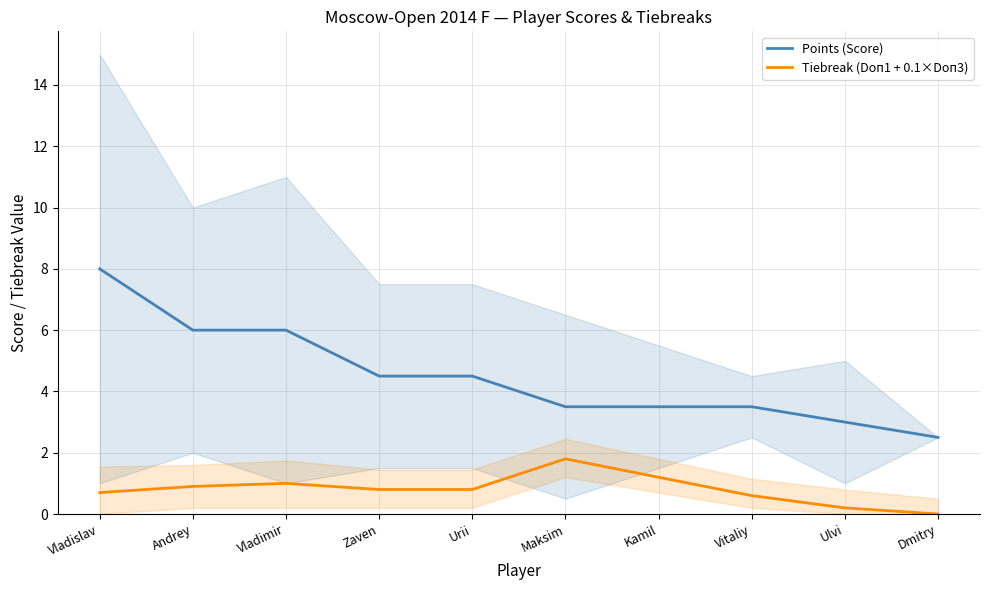

What is the value of the Tiebreak (Doп1 + 0.1×Doп3) point at the 8th from the left?

0.6